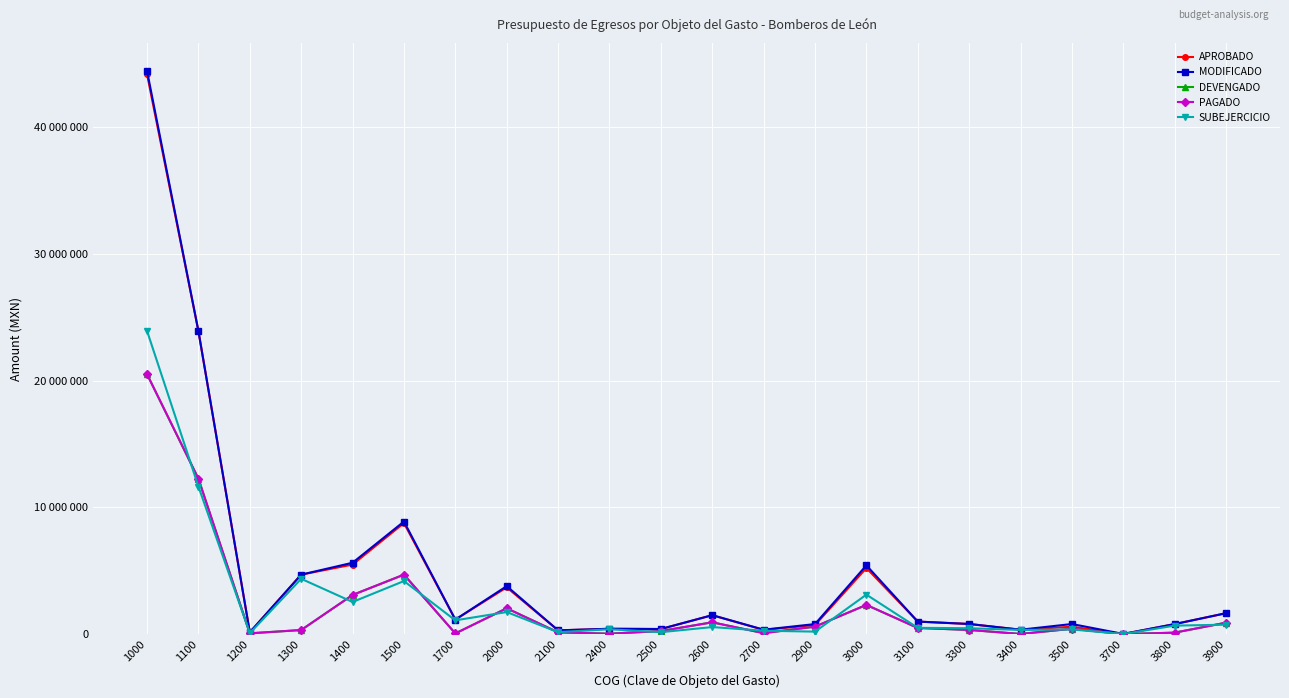

Reading left to right, list all the values displayed in this chart.

APROBADO: 44135579.1	23894487.2	147822.5	4694330.6	5488543.6	8760648.6	1149746.5	3691971.2	301996.7	426080.6	407631.2	1497286.5	341039.5	717190.2	5214765.2	994213.2	805294.0	353620.6	589961.7	19235.6	797216.2	1655223.9
MODIFICADO: 44400730.9	23894487.2	147822.5	4694330.6	5631695.5	8882648.6	1149746.5	3787611.4	301996.7	426580.6	407631.2	1497286.5	355659.5	797710.4	5426317.2	994213.2	805294.0	353620.6	801513.7	19235.6	797216.2	1655223.9
DEVENGADO: 20493917.0	12254081.3	67077.1	328181.8	3092299.5	4694303.4	57974.0	2042803.9	142977.0	37369.2	248753.8	936441.1	81670.0	595592.9	2308103.4	492193.3	335655.7	18656.5	427015.3	6795.8	121832.9	905953.9
PAGADO: 20493917.0	12254081.3	67077.1	328181.8	3092299.5	4694303.4	57974.0	2042803.9	142977.0	37369.2	248753.8	936441.1	81670.0	595592.9	2308103.4	492193.3	335655.7	18656.5	427015.3	6795.8	121832.9	905953.9
SUBEJERCICIO: 23906813.9	11640405.9	80745.4	4366148.8	2539396.0	4188345.2	1091772.5	1744807.4	159019.7	389211.4	158877.4	560845.4	273989.5	202117.5	3118213.8	502019.9	469638.2	334964.1	374498.4	12439.8	675383.3	749270.0